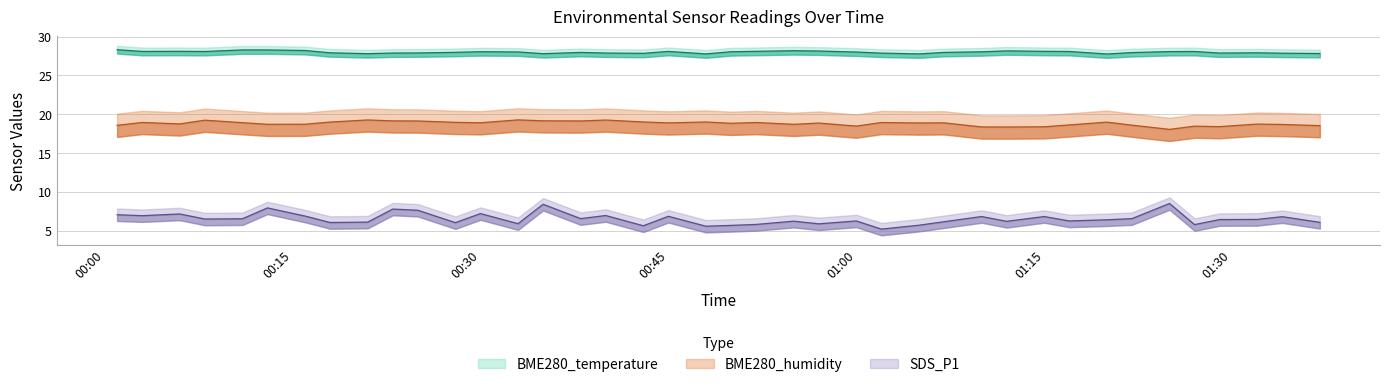

True or false: BME280_humidity and SDS_P1 intersect in this chart.

False